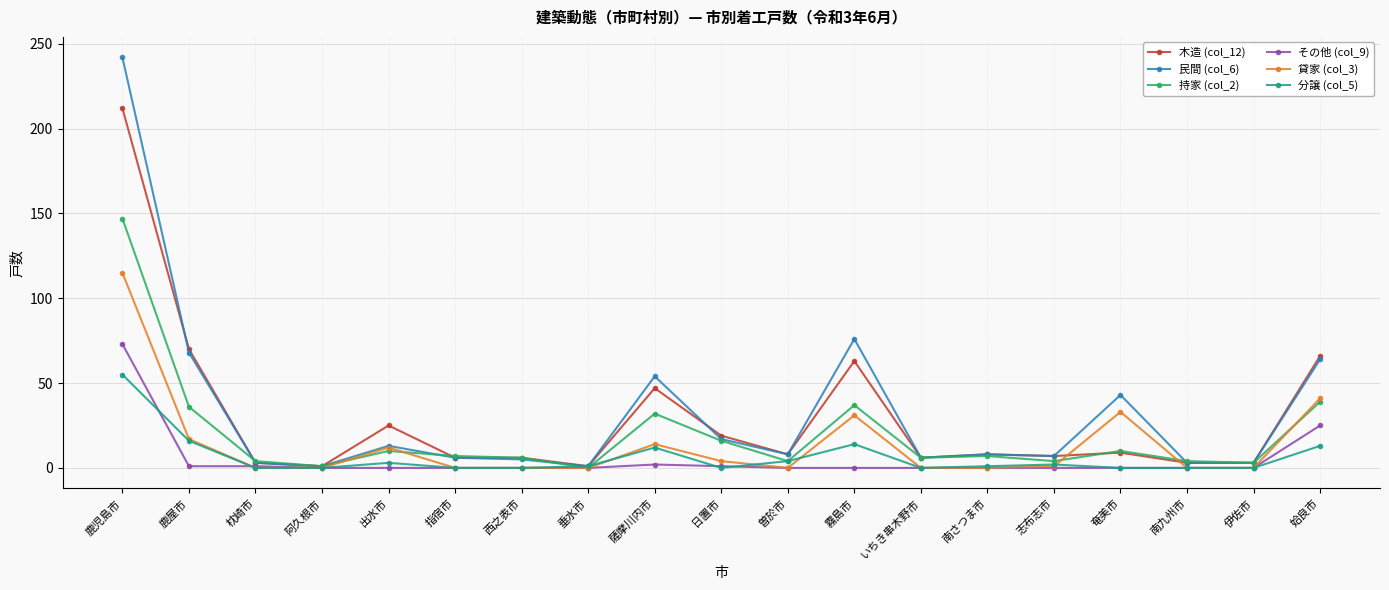

Which series has the largest range (max minus min)?

民間 (col_6)